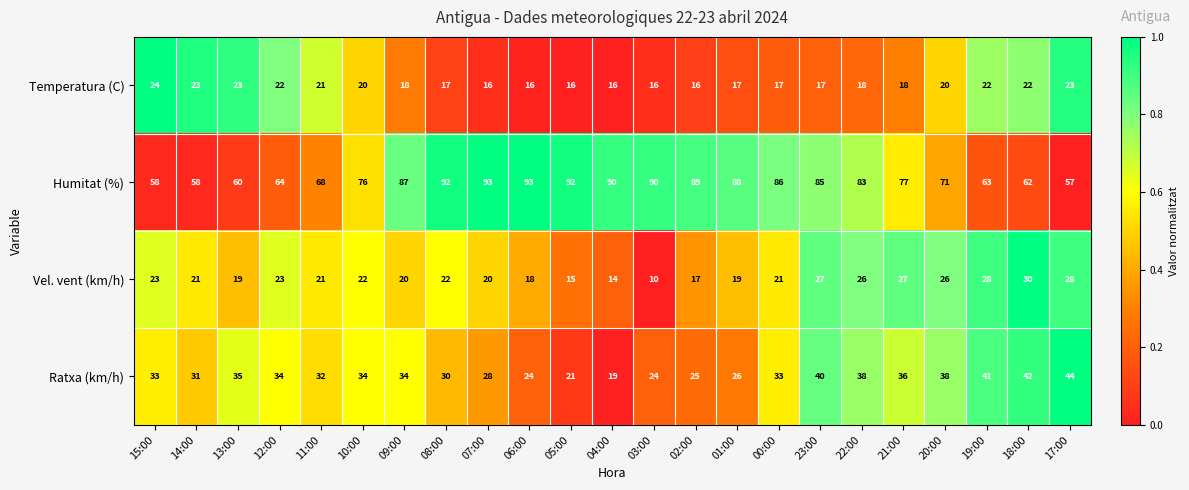

How many categories are shown in the chart?

23